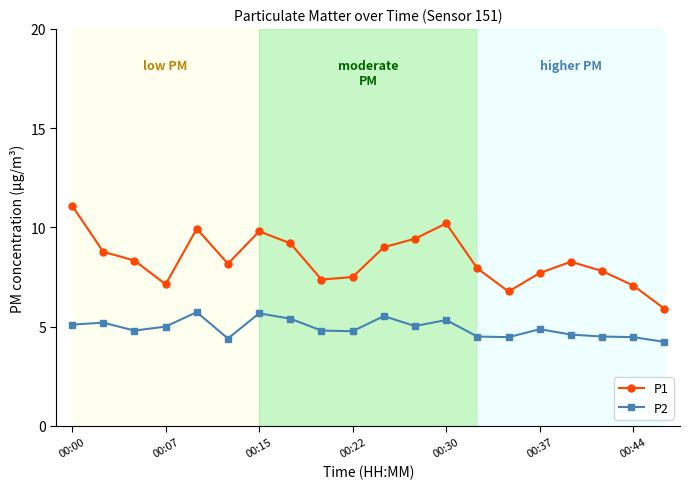

How many categories are shown in the chart?

20